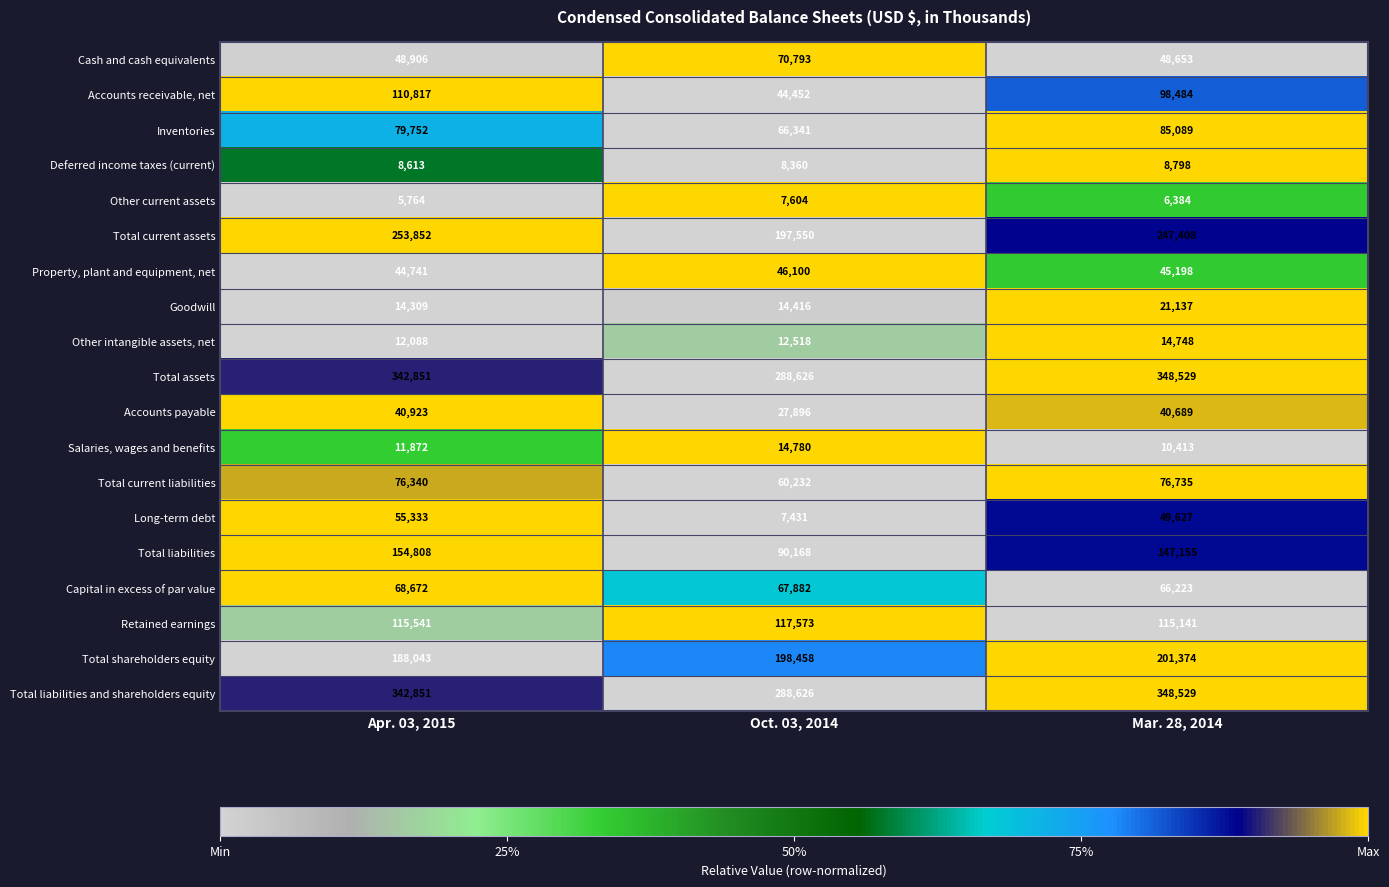

What is the average value of the Total liabilities and shareholders equity series?

326669